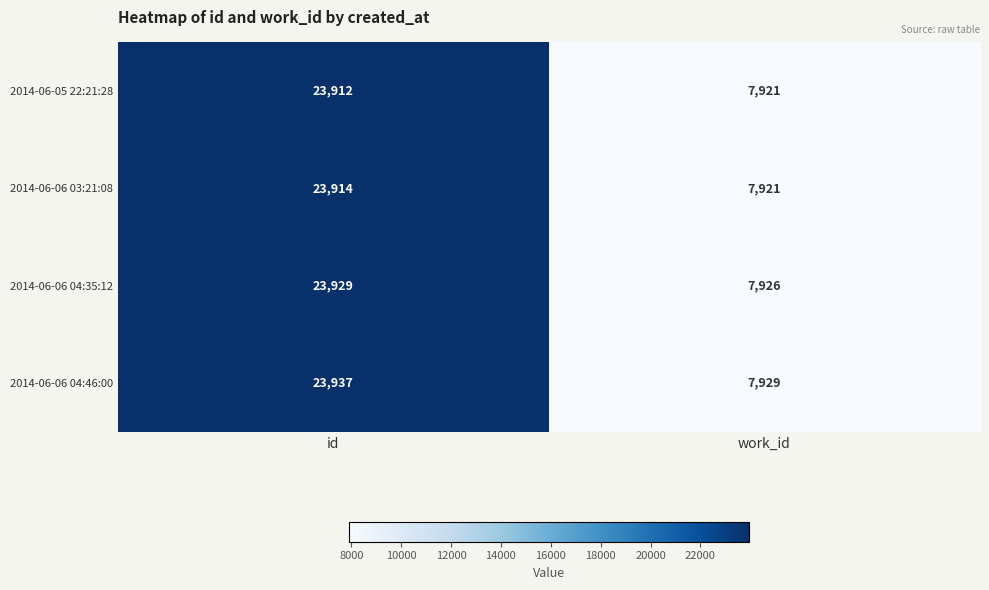

Between id and work_id, which series saw the biggest shift?

2014-06-06 04:46:00